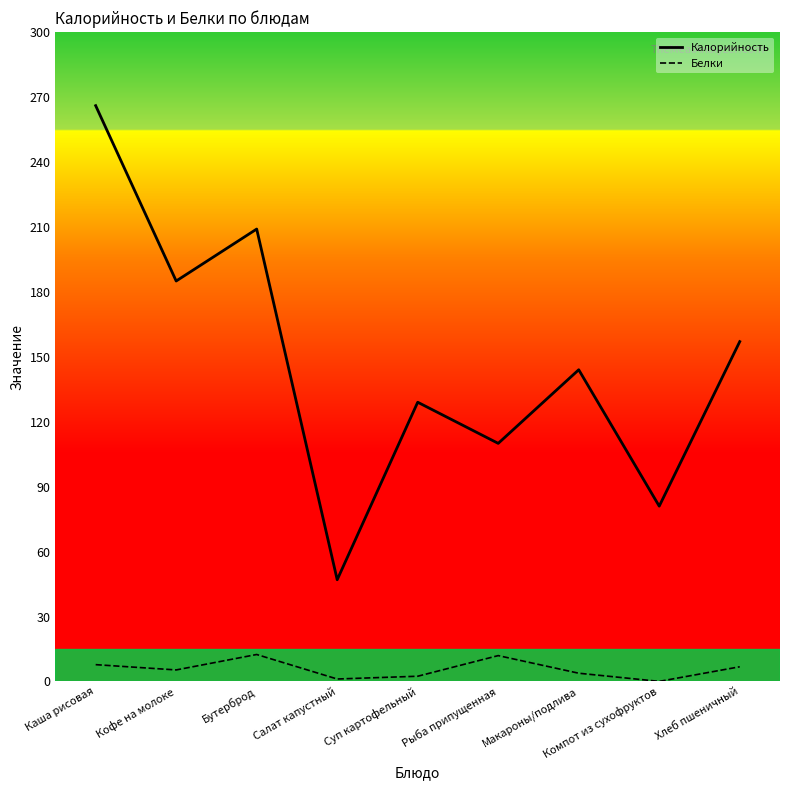

What position from the right is Бутерброд?

7